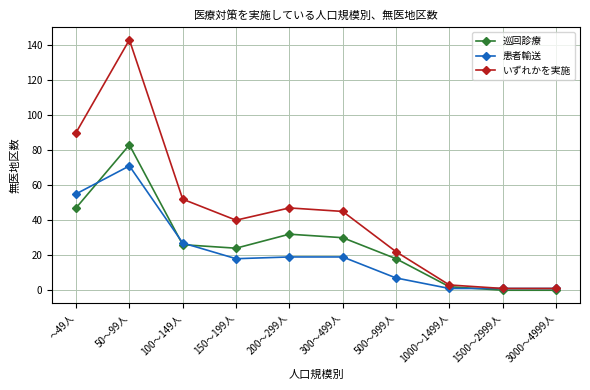

At which category does いずれかを実施 reach its first local peak?

50～99人